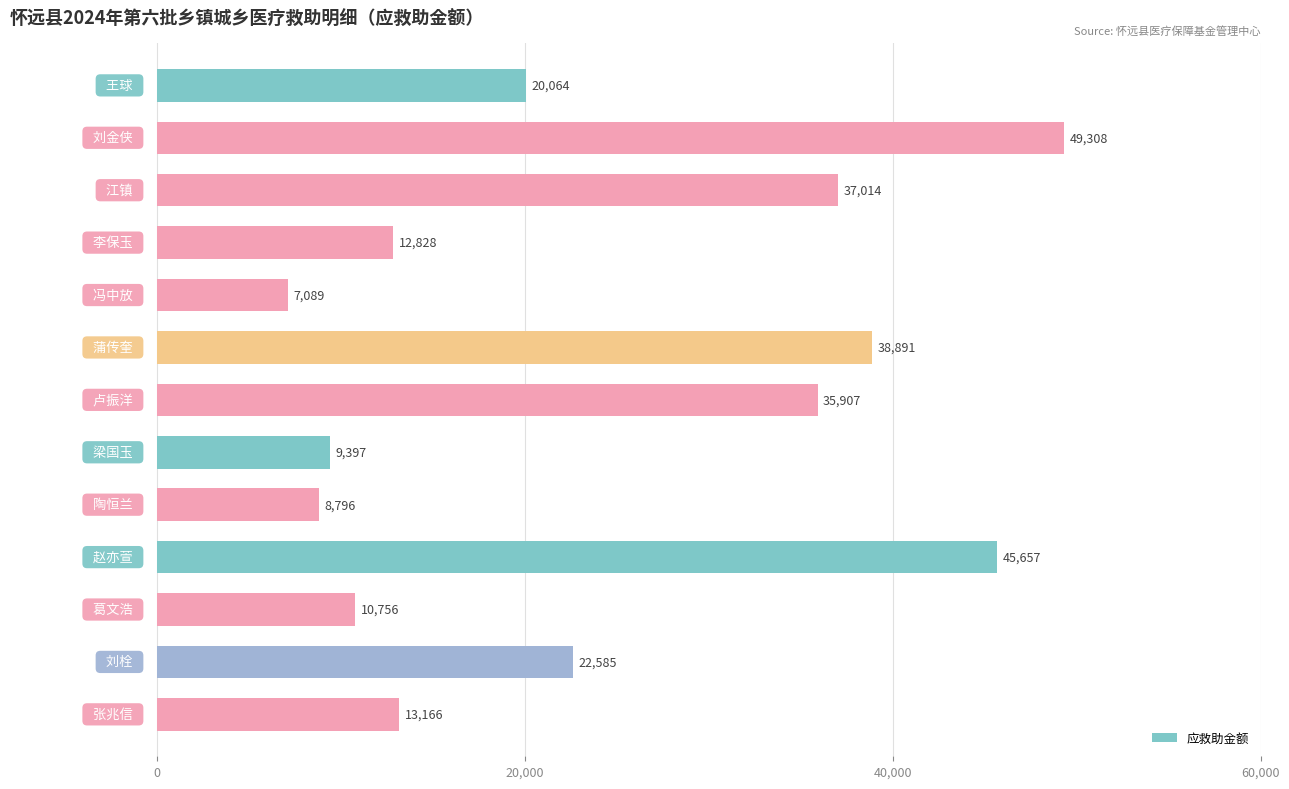

What is the minimum value shown in the chart?

7089.0